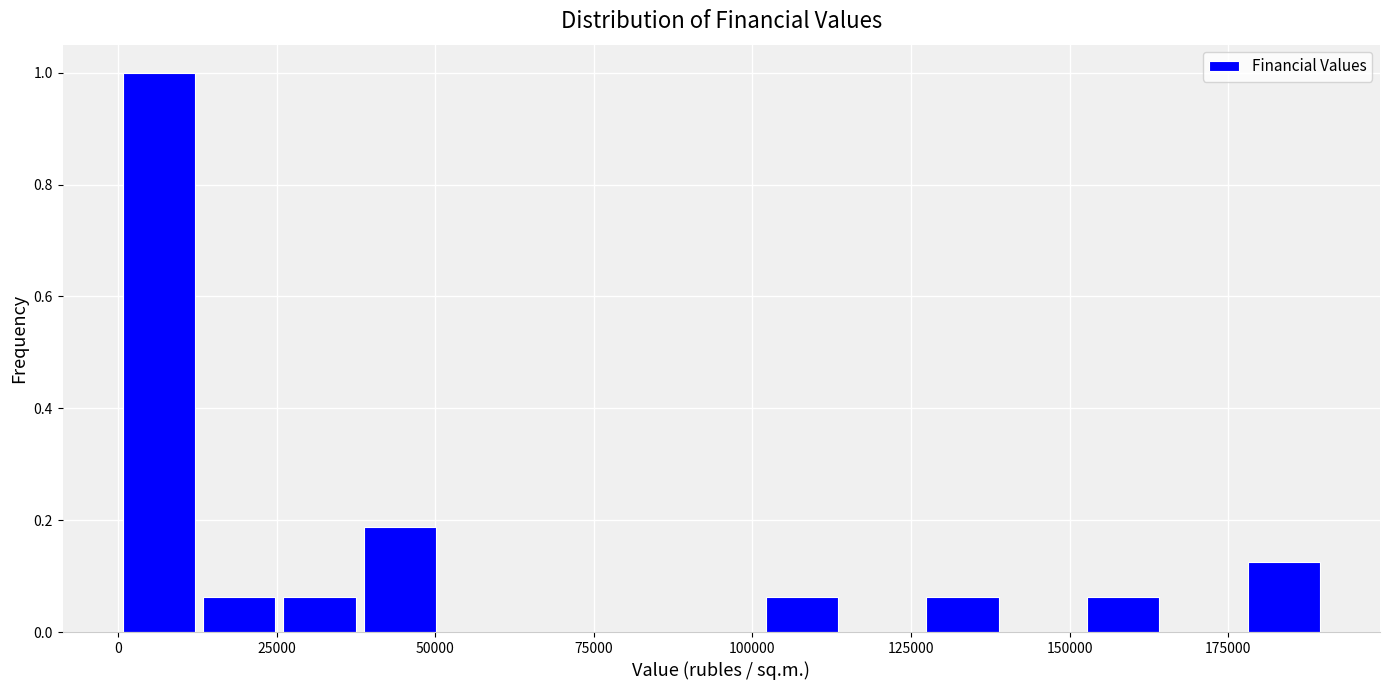

Around what value on the x-axis is the tallest bar? Give the approximate position of its centre, as read against the axis.

5000